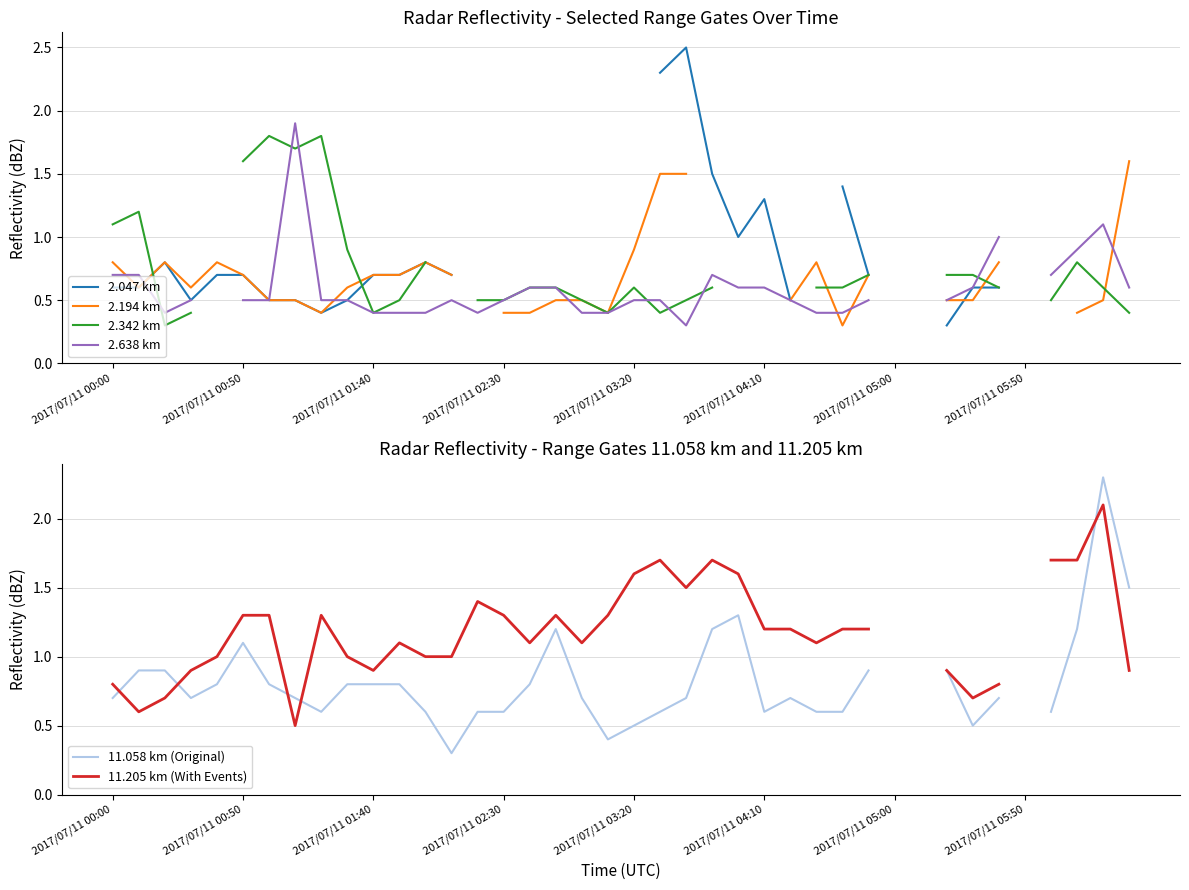

What position from the right is 23?

17